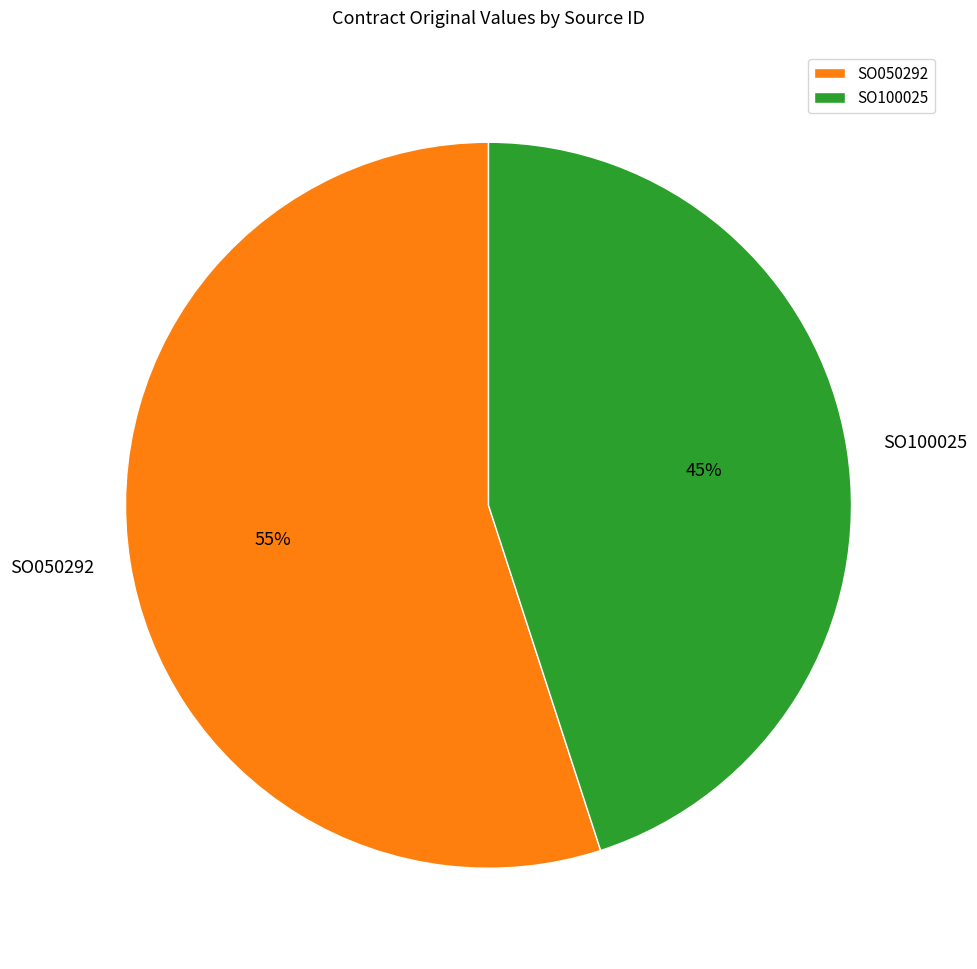

What is the smallest slice in the pie chart?

SO100025